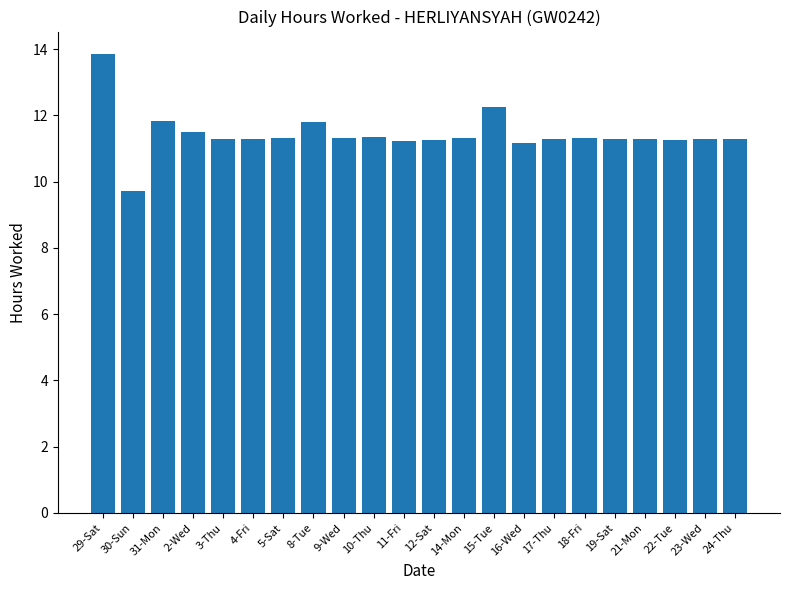

Which category has the lowest value across all series?

30-Sun